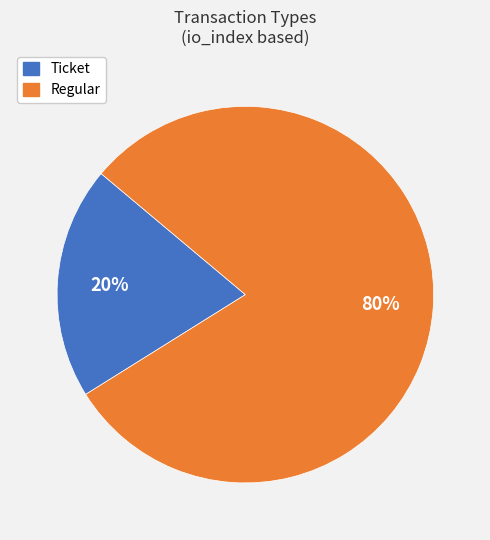

What percentage is the Regular slice, to the nearest percent?

80%